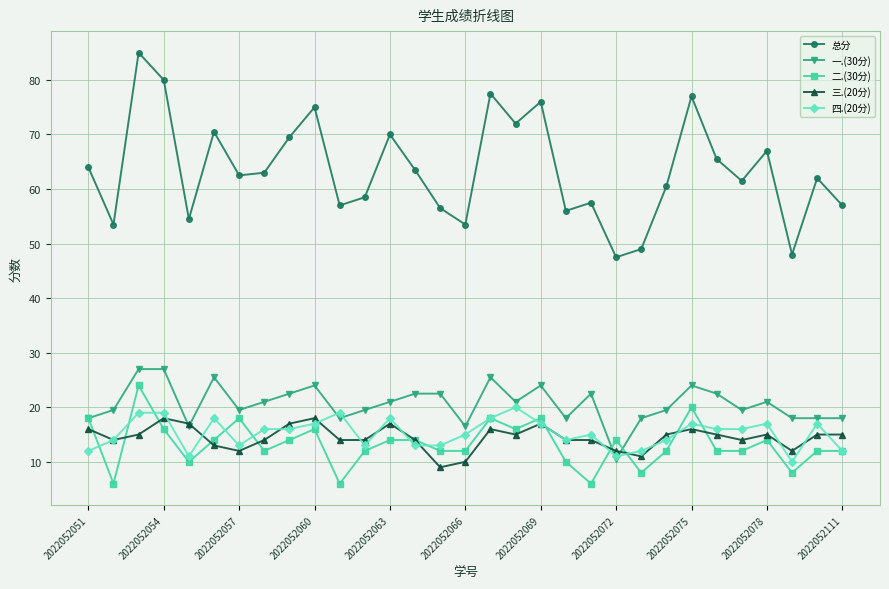

Which series has the widest spread of values?

总分